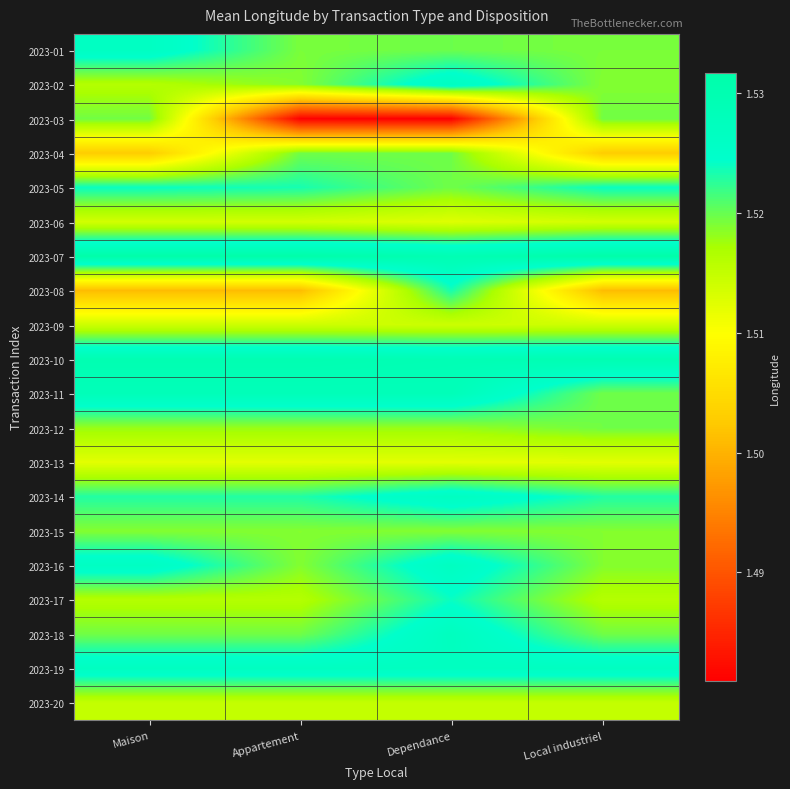

What is the greatest value displayed?

1.5